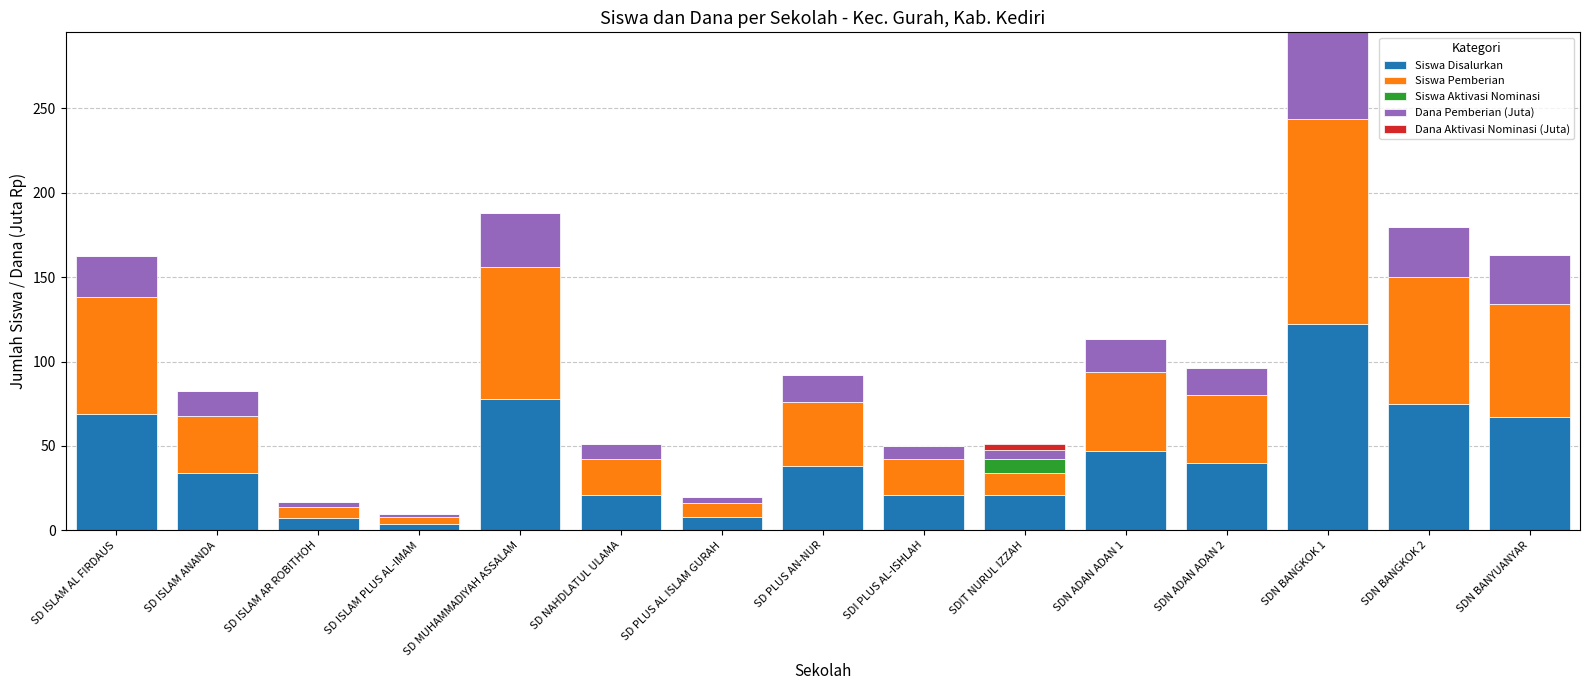

At which label does Siswa Disalurkan reach its peak?

SDN BANGKOK 1